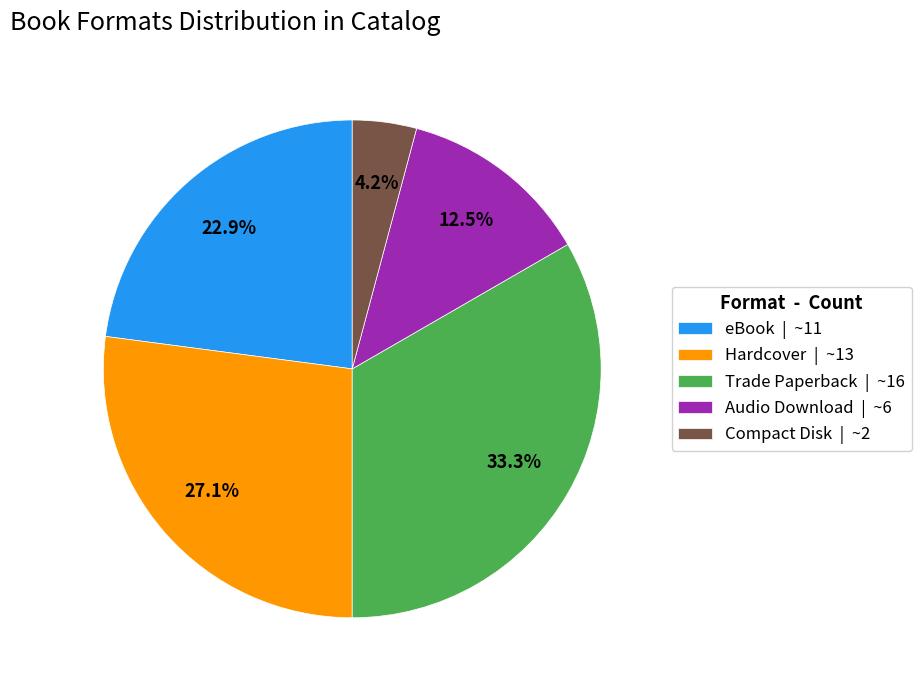

What percentage do Compact Disk and Trade Paperback together represent?

37.5%